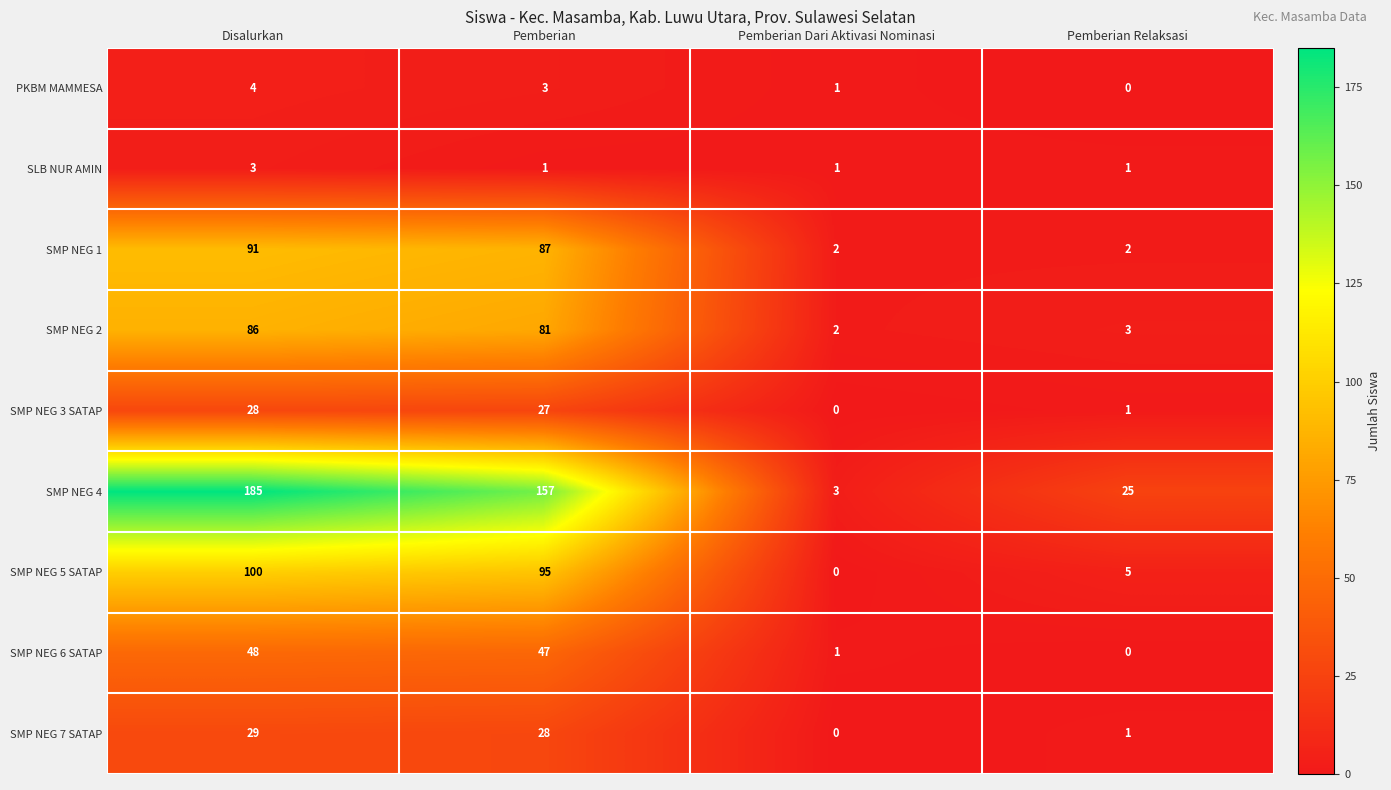

What is the difference between the highest and lowest values at Pemberian Dari Aktivasi Nominasi?

3